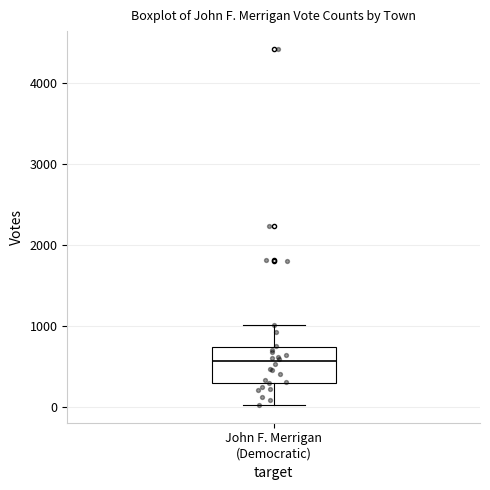

Transcribe this box plot: give where the median line is, the range the box spans, and where the two whiskers end, as read against the y-axis. The values are not printed on the chart, so give them approximately, as read against the axis.

median 600, box 300 to 700, whiskers 0 to 1000